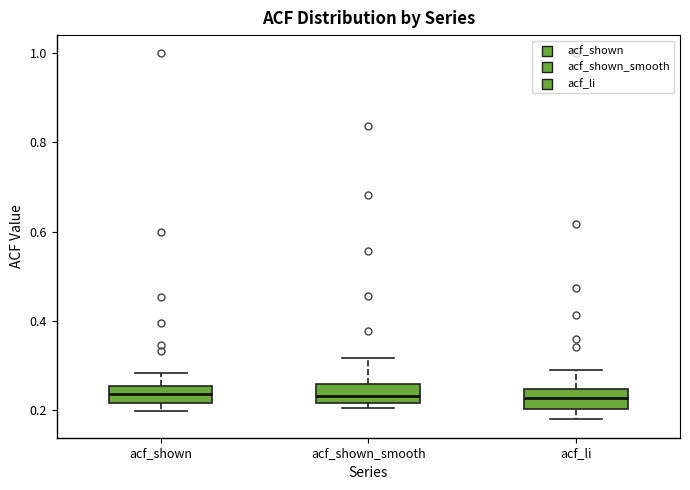

Reading left to right, transcribe this box plot: for each box, give where its median line is, the range the box spans, and where its two whiskers end, as read against the y-axis. The values are not printed on the chart, so give them approximately, as read against the axis.

acf_shown: median 0.24, box 0.22 to 0.26, whiskers 0.20 to 0.28
acf_shown_smooth: median 0.24, box 0.22 to 0.26, whiskers 0.20 to 0.32
acf_li: median 0.22, box 0.20 to 0.24, whiskers 0.18 to 0.28